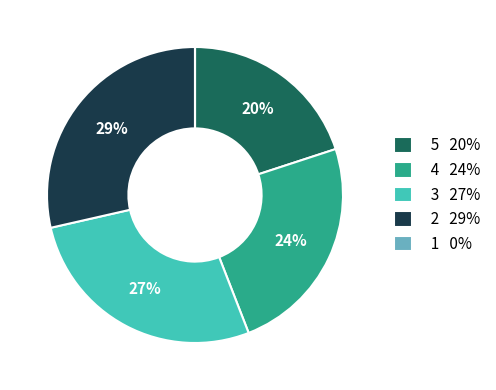

To the nearest percent, what is the difference between the largest and smallest slice percentages?

29%